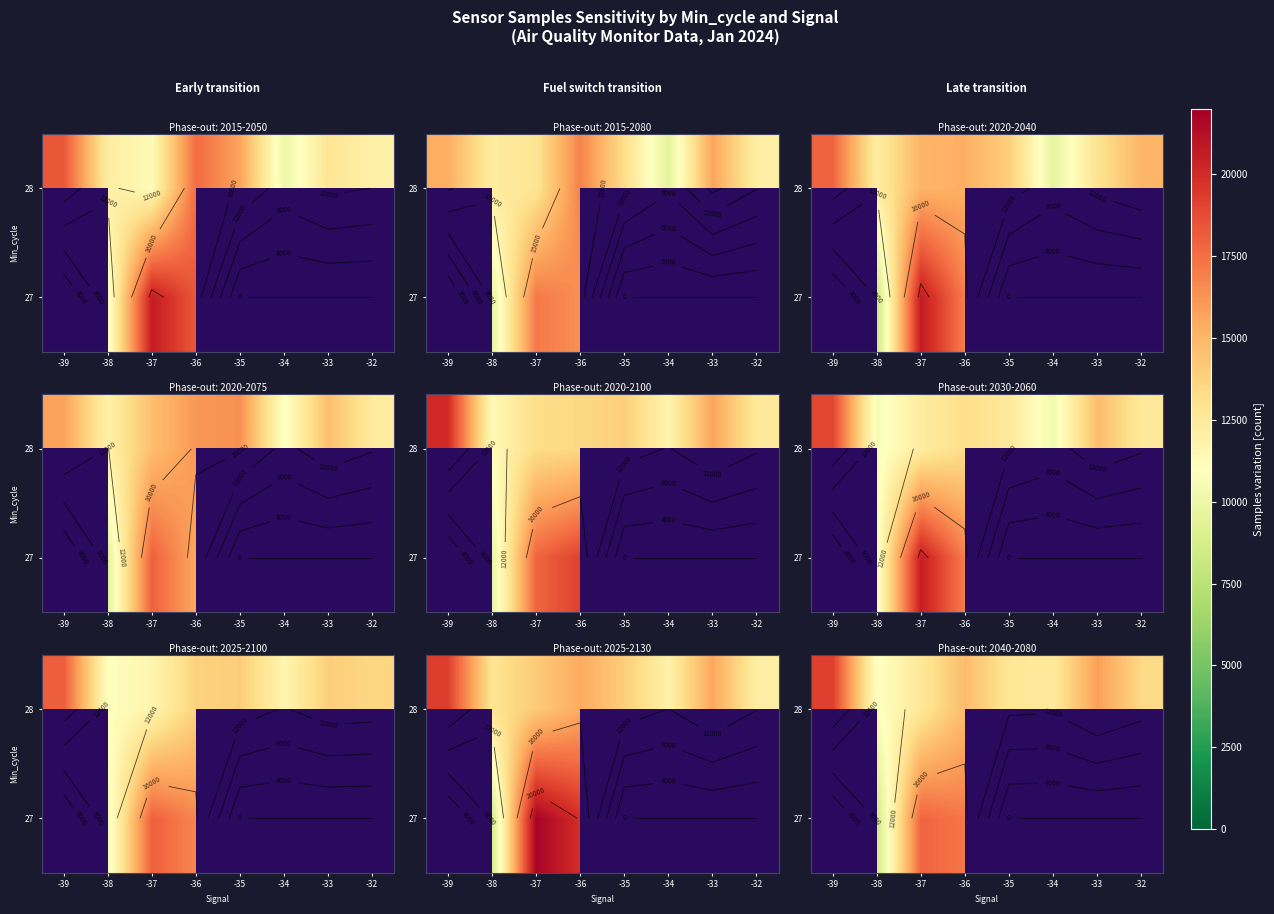

At which category is the sum across all series the highest?

-36